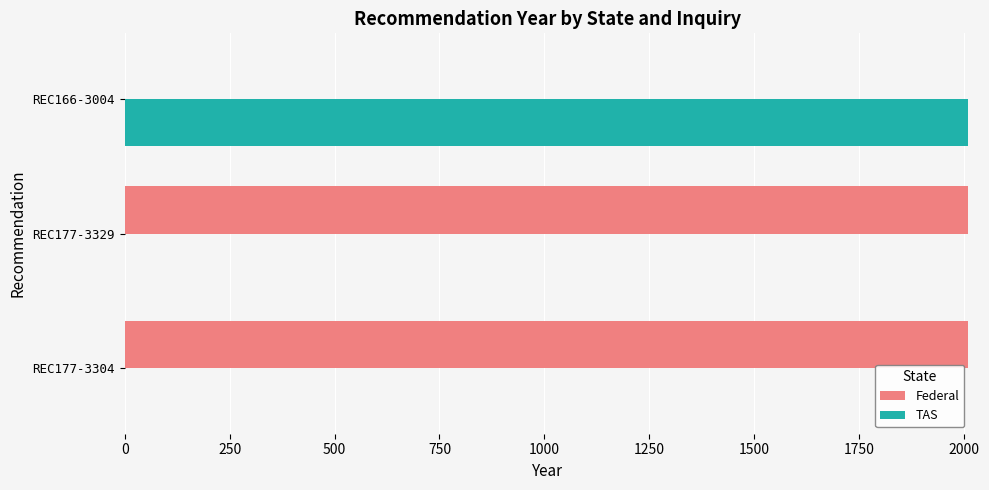

What is the maximum value for TAS?

2009